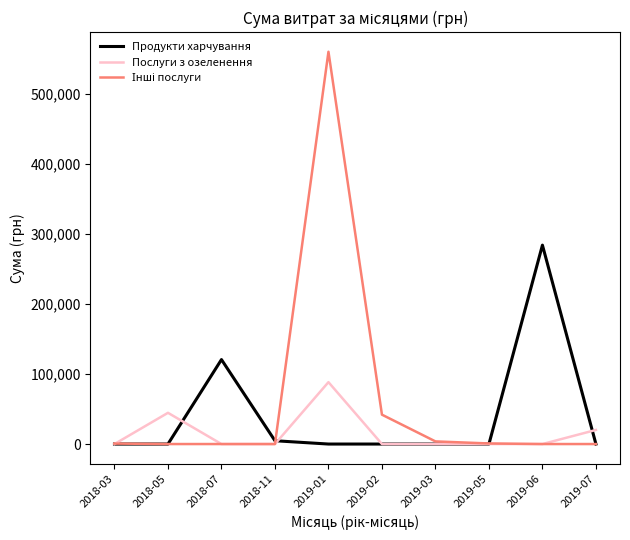

What is the maximum value shown in the chart?

559577.0